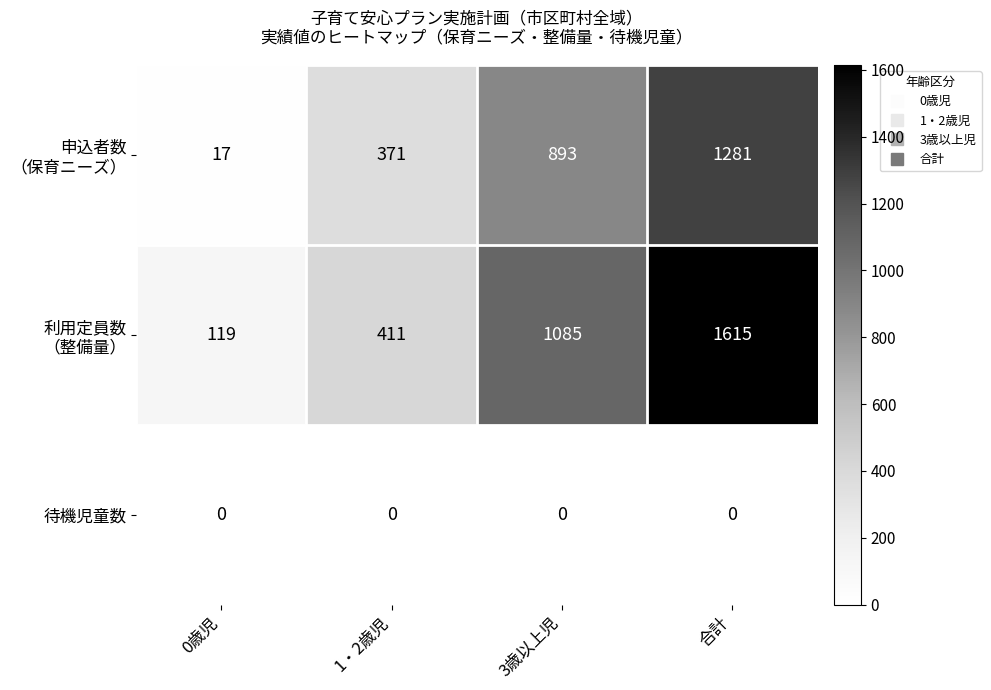

Is it true that 待機児童数 equals 0 at 0歳児?

True